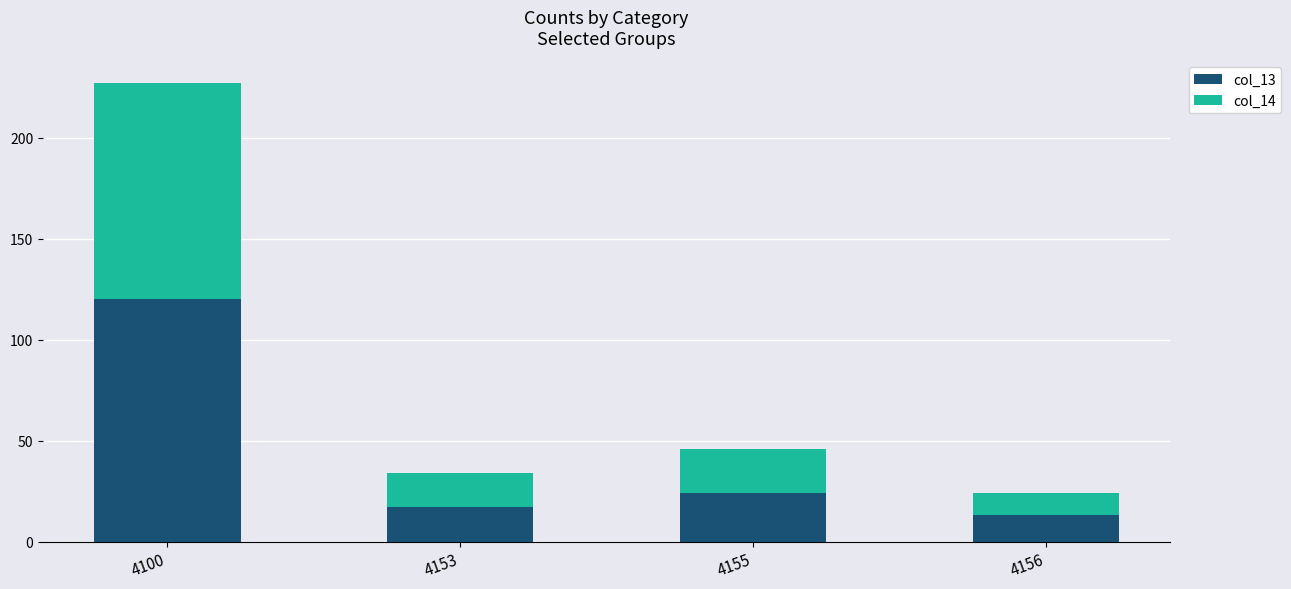

Are the bars horizontal?

No